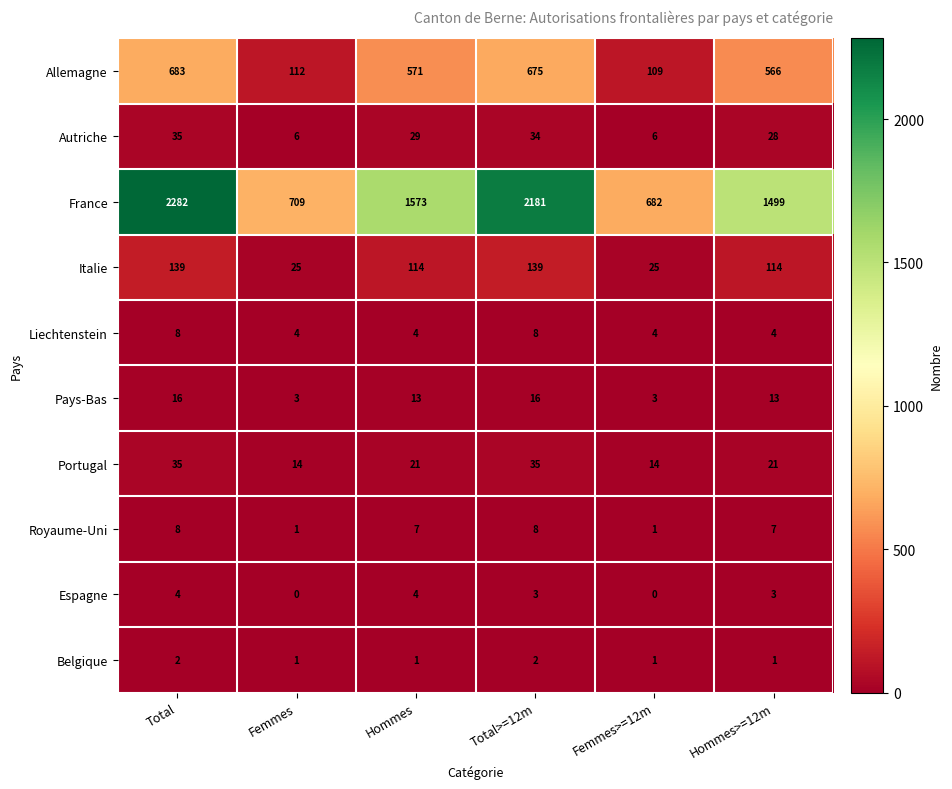

Between Femmes and Hommes>=12m, which series saw the biggest shift?

France